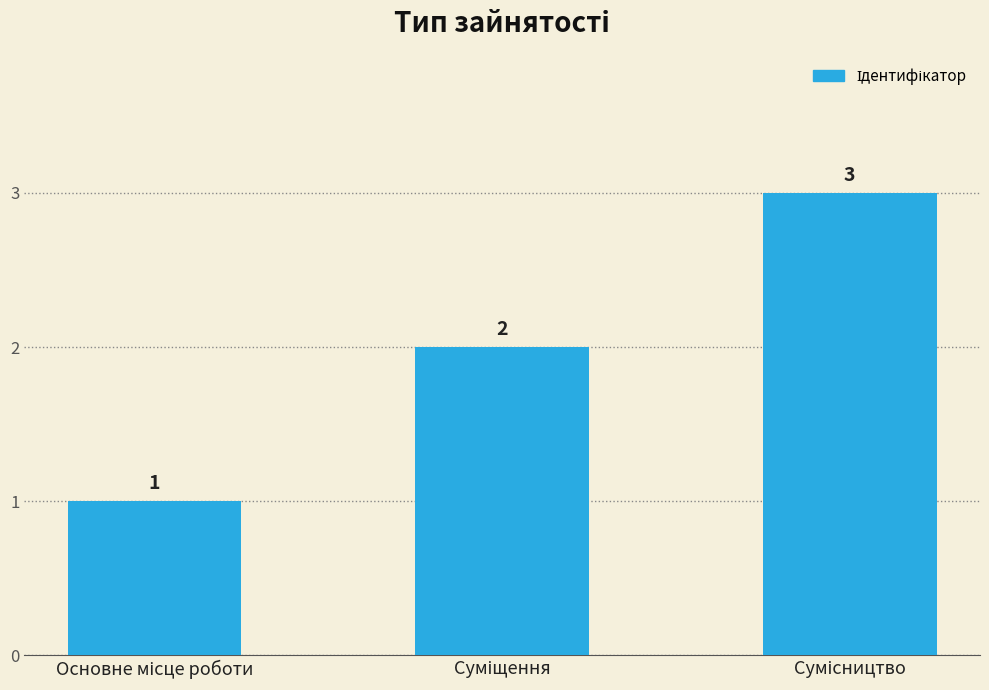

What is the maximum value shown in the chart?

3